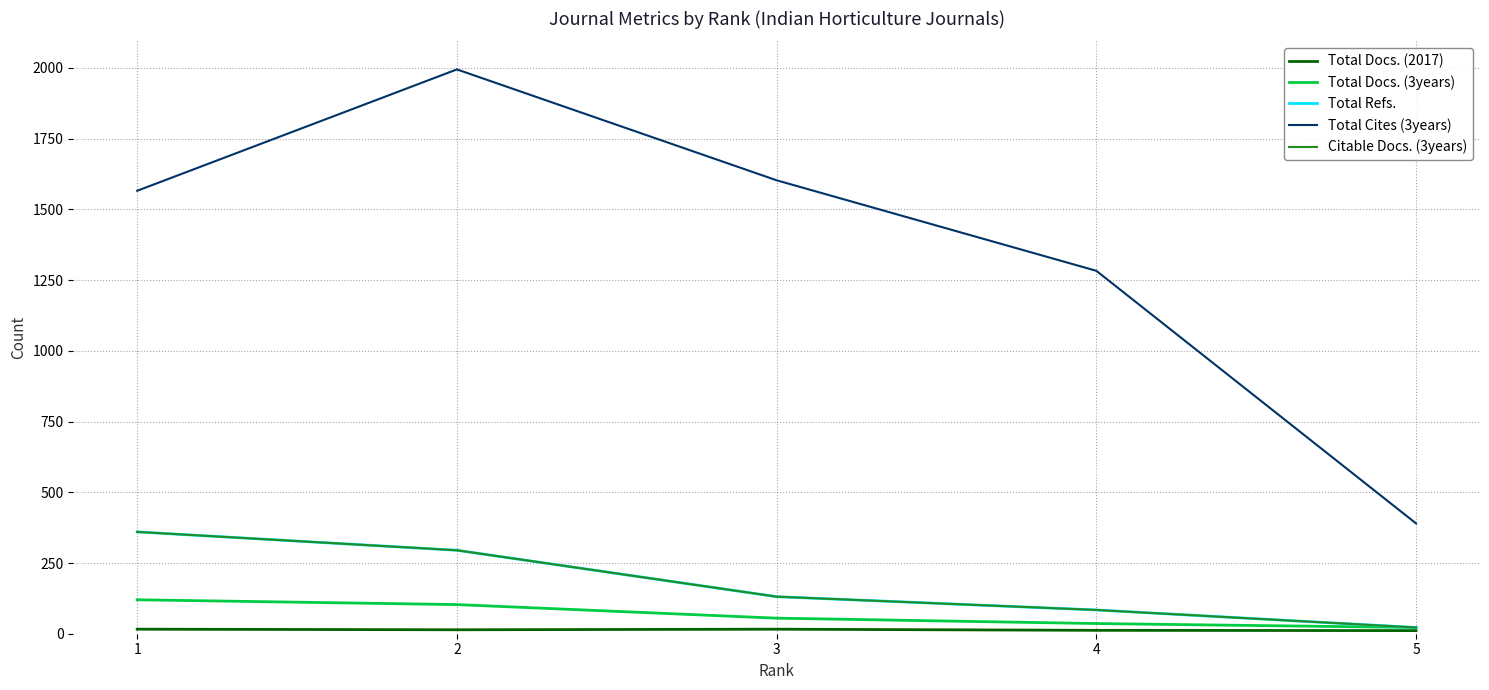

Where does the Total Docs. (2017) series first go above 14?

1